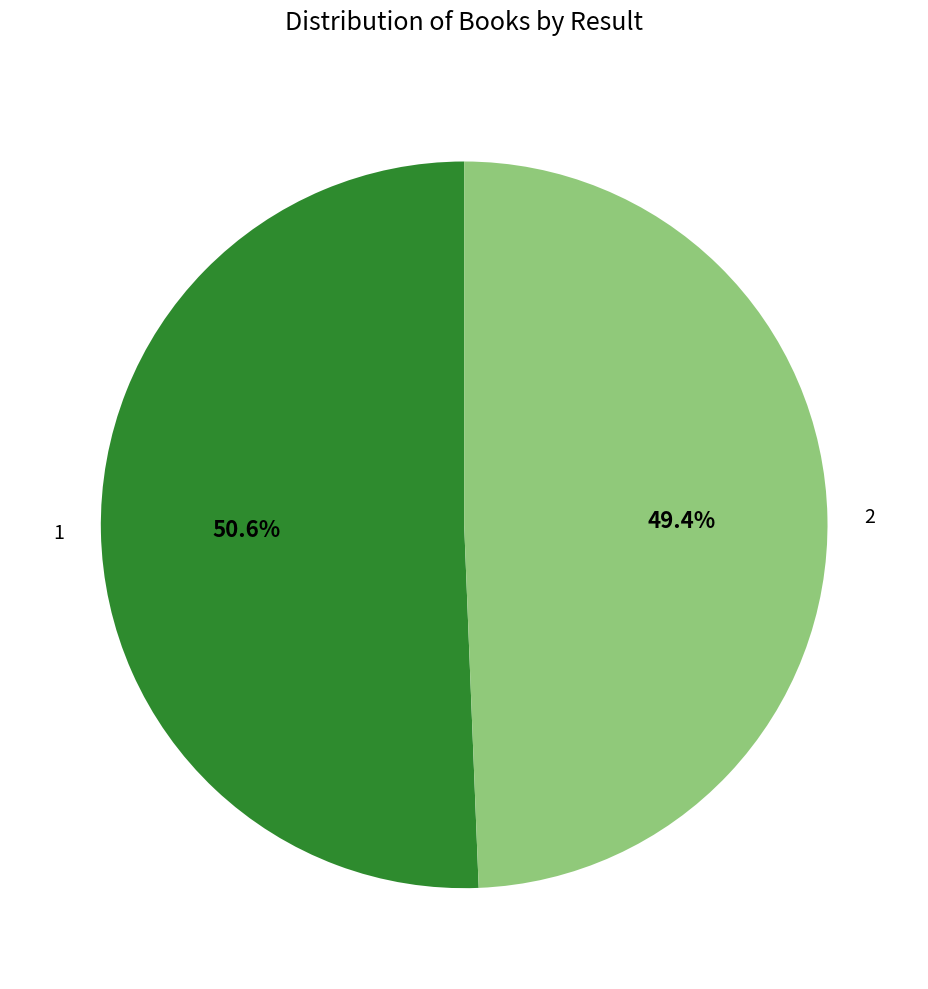

What is the smallest slice in the pie chart?

2